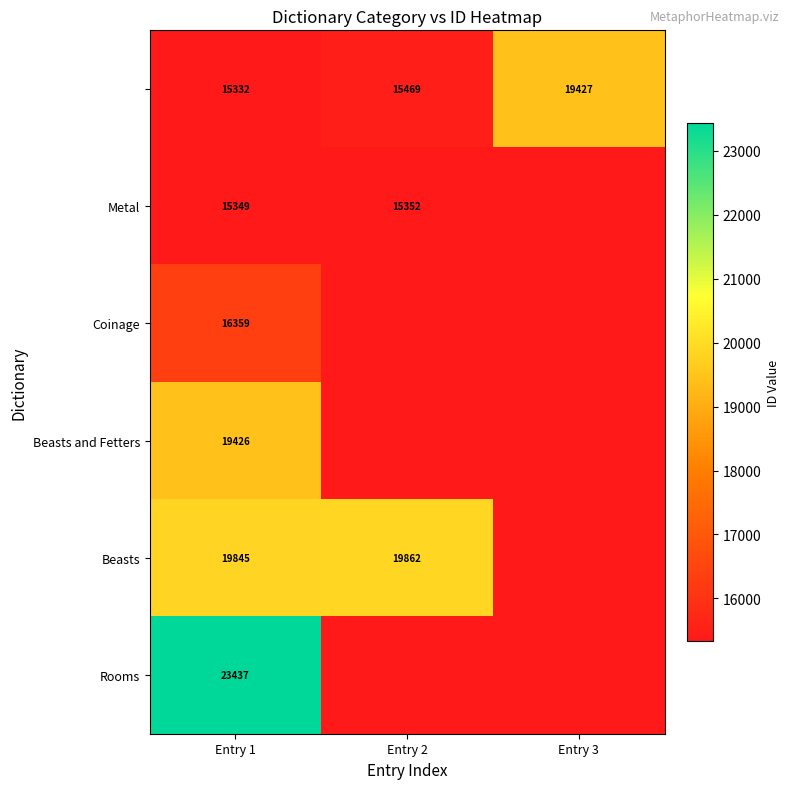

True or false: Metal has a value of 5766 at Entry 1.

False